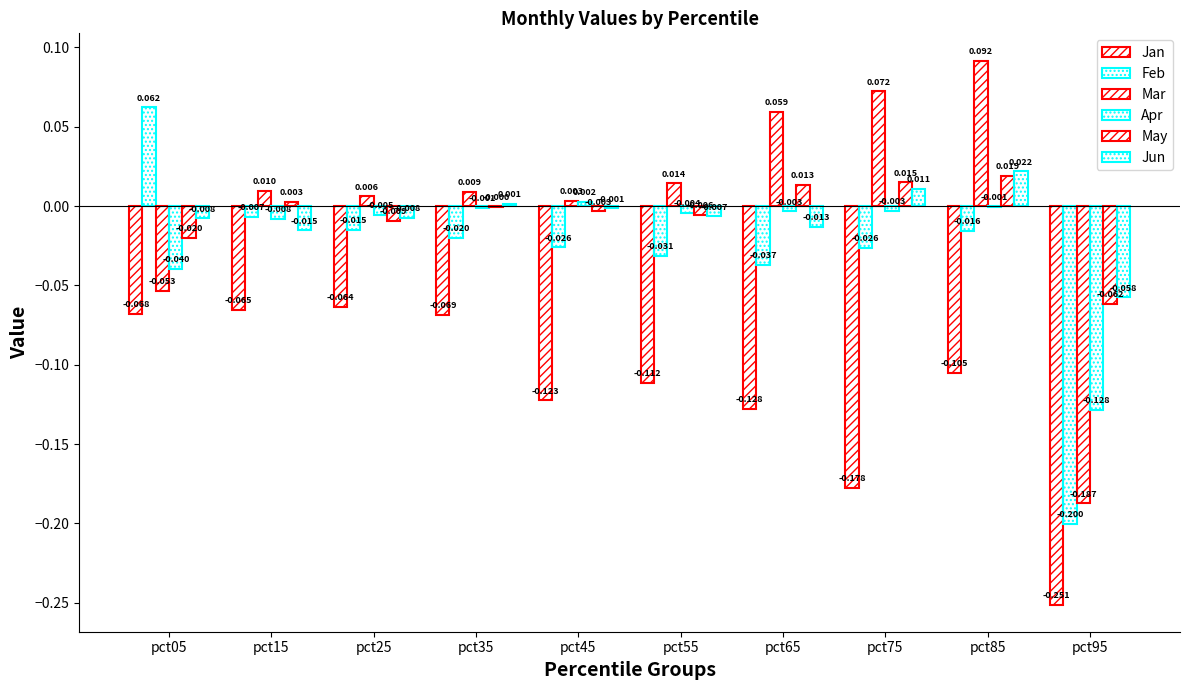

At which label does May first exceed 0?

pct15